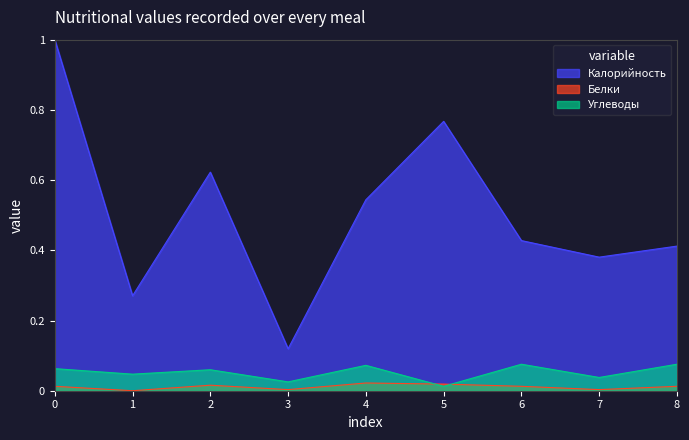

How many Белки values are between 0 and 1?

9